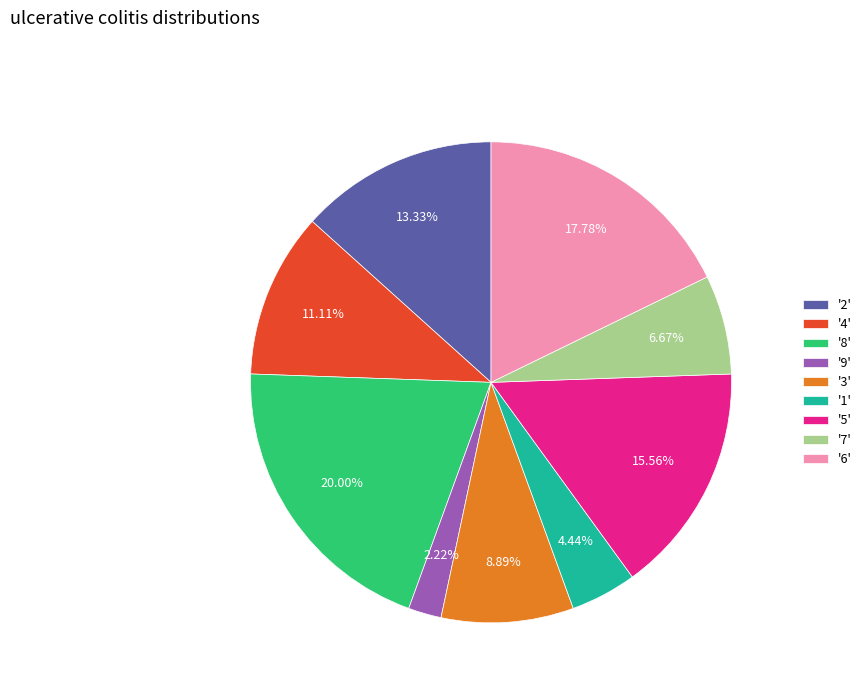

Rank the categories by value from lowest to highest.

'9', '1', '7', '3', '4', '2', '5', '6', '8'